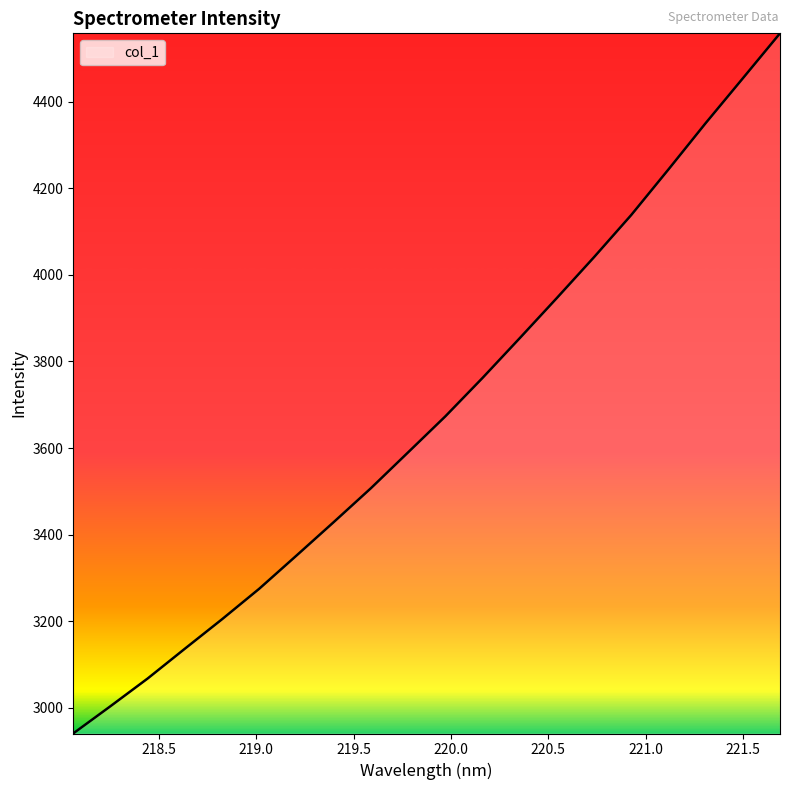

True or false: there are more than 1 points higher than both neighbors.

False